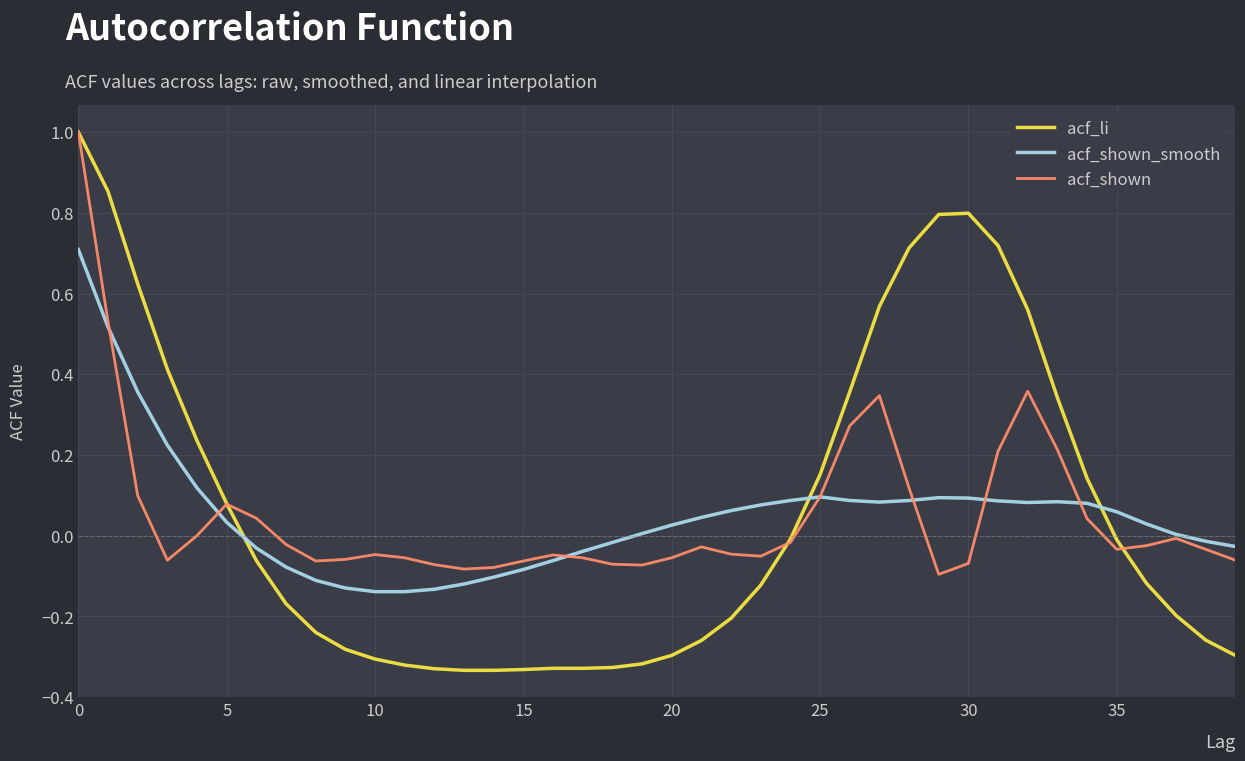

Count the number of categories in the chart.

40